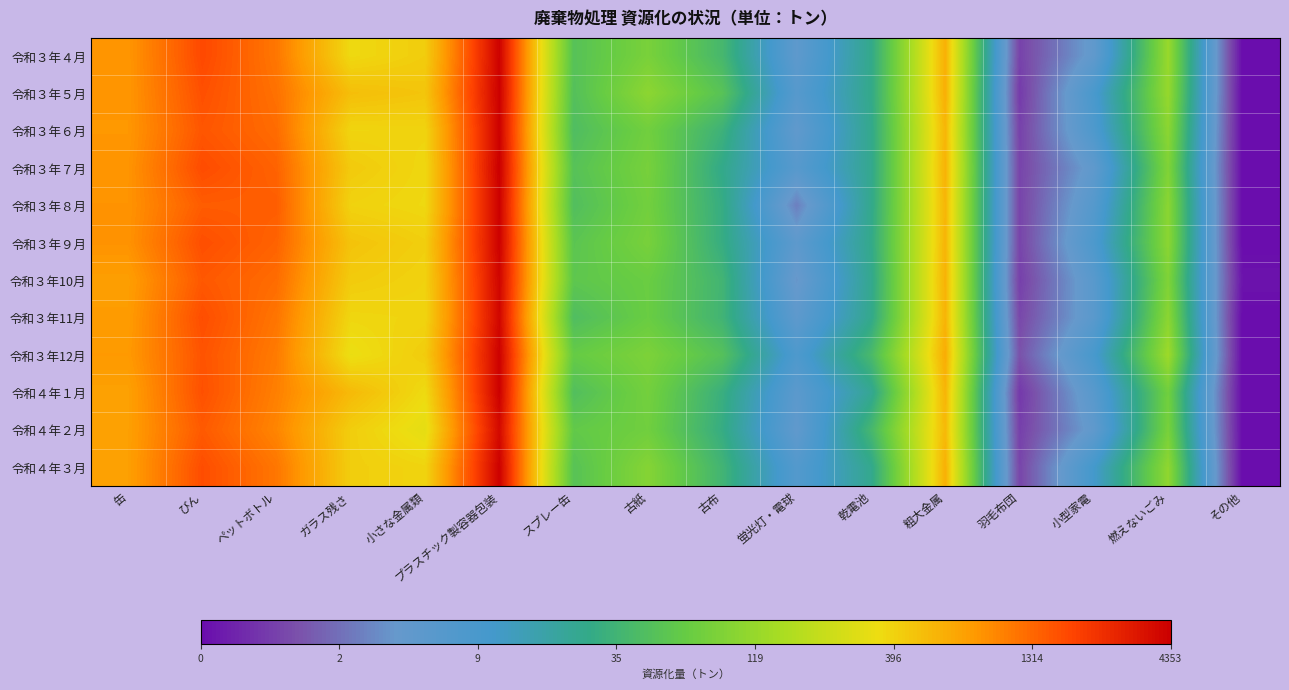

Reading left to right, transcribe all the data shown in this chart.

令和３年４月: 缶=6.7	びん=7.5	ペットボトル=7.0	ガラス残さ=5.9	小さな金属類=6.1	プラスチック製容器包装=8.3	スプレー缶=3.9	古紙=4.4	古布=3.7	蛍光灯・電球=1.9	乾電池=3.3	粗大金属=6.4	羽毛布団=0.7	小型家電=1.8	燃えないごみ=4.8	その他=0.0
令和３年５月: 缶=6.7	びん=7.4	ペットボトル=7.1	ガラス残さ=6.2	小さな金属類=6.1	プラスチック製容器包装=8.4	スプレー缶=3.9	古紙=4.7	古布=4.0	蛍光灯・電球=2.1	乾電池=3.3	粗大金属=6.4	羽毛布団=0.6	小型家電=2.4	燃えないごみ=4.8	その他=0.0
令和３年６月: 缶=6.7	びん=7.4	ペットボトル=7.1	ガラス残さ=6.0	小さな金属類=6.0	プラスチック製容器包装=8.4	スプレー缶=3.8	古紙=4.3	古布=3.5	蛍光灯・電球=1.8	乾電池=3.3	粗大金属=6.3	羽毛布団=0.7	小型家電=2.3	燃えないごみ=4.7	その他=0.0
令和３年７月: 缶=6.7	びん=7.5	ペットボトル=7.2	ガラス残さ=6.1	小さな金属類=5.9	プラスチック製容器包装=8.4	スプレー缶=3.9	古紙=4.4	古布=3.3	蛍光灯・電球=2.0	乾電池=3.3	粗大金属=6.4	羽毛布団=0.7	小型家電=1.9	燃えないごみ=4.5	その他=0.0
令和３年８月: 缶=6.7	びん=7.3	ペットボトル=7.3	ガラス残さ=6.0	小さな金属類=5.9	プラスチック製容器包装=8.4	スプレー缶=3.9	古紙=4.3	古布=3.4	蛍光灯・電球=1.4	乾電池=3.3	粗大金属=6.3	羽毛布団=0.7	小型家電=2.1	燃えないごみ=4.6	その他=0.0
令和３年９月: 缶=6.8	びん=7.4	ペットボトル=7.2	ガラス残さ=6.2	小さな金属類=6.0	プラスチック製容器包装=8.4	スプレー缶=4.0	古紙=4.4	古布=3.4	蛍光灯・電球=1.9	乾電池=3.3	粗大金属=6.4	羽毛布団=0.7	小型家電=2.3	燃えないごみ=4.7	その他=0.0
令和３年10月: 缶=6.6	びん=7.3	ペットボトル=7.1	ガラス残さ=6.1	小さな金属類=6.0	プラスチック製容器包装=8.3	スプレー缶=4.1	古紙=4.2	古布=3.6	蛍光灯・電球=1.6	乾電池=3.3	粗大金属=6.4	羽毛布団=0.6	小型家電=2.0	燃えないごみ=4.5	その他=0.1
令和３年11月: 缶=6.7	びん=7.4	ペットボトル=7.0	ガラス残さ=5.9	小さな金属類=6.0	プラスチック製容器包装=8.3	スプレー缶=3.8	古紙=4.2	古布=3.6	蛍光灯・電球=1.9	乾電池=3.3	粗大金属=6.4	羽毛布団=0.7	小型家電=2.0	燃えないごみ=4.7	その他=0.0
令和３年12月: 缶=6.7	びん=7.4	ペットボトル=7.0	ガラス残さ=5.8	小さな金属類=6.1	プラスチック製容器包装=8.3	スプレー缶=4.2	古紙=4.5	古布=3.9	蛍光灯・電球=2.3	乾電池=3.7	粗大金属=6.5	羽毛布団=0.9	小型家電=2.4	燃えないごみ=4.9	その他=0.0
令和４年１月: 缶=6.6	びん=7.4	ペットボトル=6.9	ガラス残さ=6.3	小さな金属類=5.9	プラスチック製容器包装=8.4	スプレー缶=3.9	古紙=4.4	古布=3.5	蛍光灯・電球=1.9	乾電池=3.2	粗大金属=6.4	羽毛布団=0.5	小型家電=2.0	燃えないごみ=4.3	その他=0.0
令和４年２月: 缶=6.6	びん=7.3	ペットボトル=6.9	ガラス残さ=6.0	小さな金属類=5.8	プラスチック製容器包装=8.2	スプレー缶=4.1	古紙=4.3	古布=3.4	蛍光灯・電球=1.8	乾電池=3.7	粗大金属=6.3	羽毛布団=0.6	小型家電=1.8	燃えないごみ=4.4	その他=0.0
令和４年３月: 缶=6.6	びん=7.4	ペットボトル=7.0	ガラス残さ=6.0	小さな金属類=6.0	プラスチック製容器包装=8.4	スプレー缶=4.0	古紙=4.6	古布=3.6	蛍光灯・電球=2.1	乾電池=3.3	粗大金属=6.4	羽毛布団=0.7	小型家電=2.5	燃えないごみ=4.7	その他=0.0